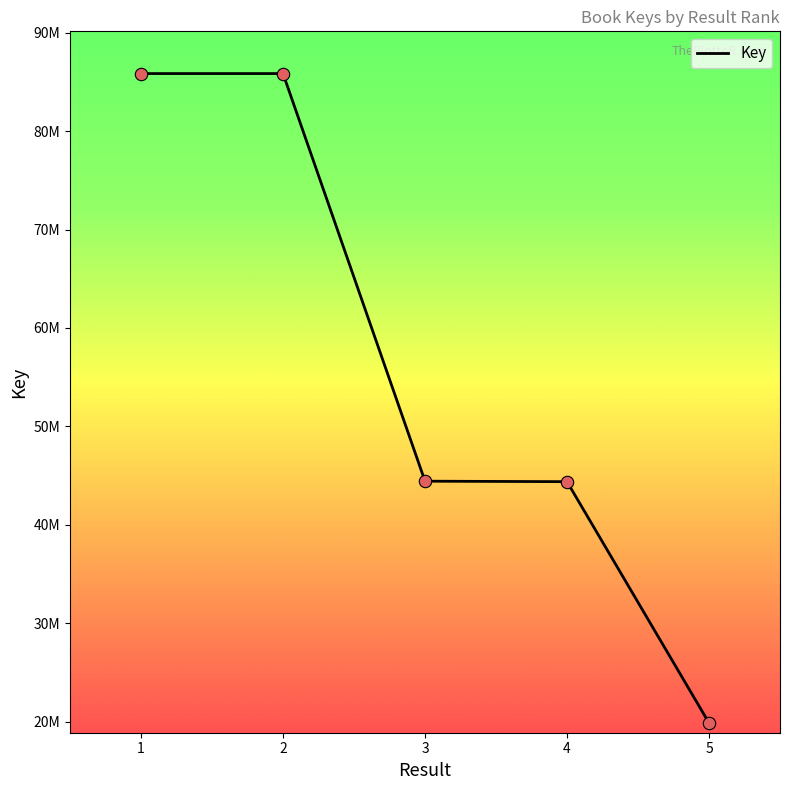

What is the change in value from 1 to 5?

-65982739